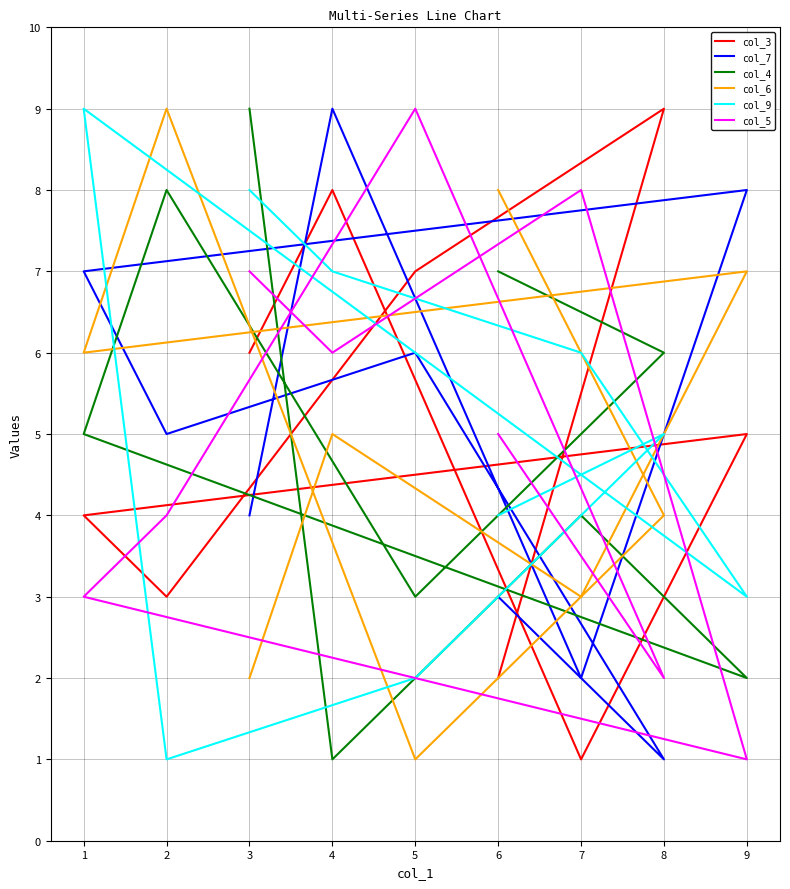

True or false: col_9 has a value of 9 at 1.

True